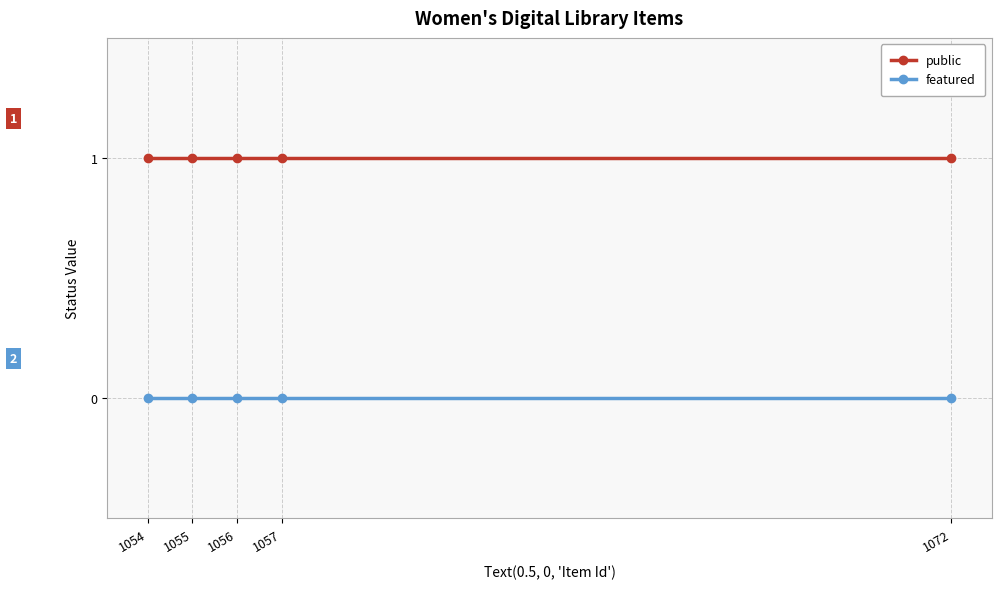

Rank the series at 1057 from highest to lowest value.

public, featured